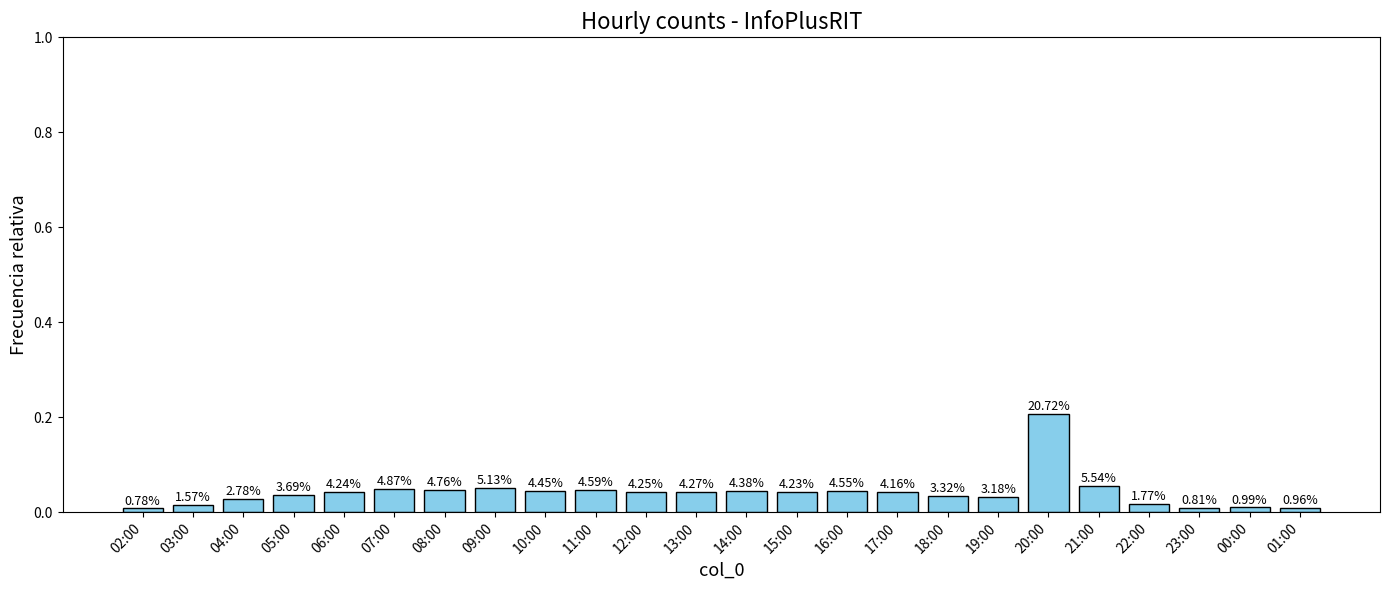

Reading left to right, list all the values displayed in this chart.

0.0	0.0	0.0	0.0	0.0	0.0	0.0	0.1	0.0	0.0	0.0	0.0	0.0	0.0	0.0	0.0	0.0	0.0	0.2	0.1	0.0	0.0	0.0	0.0